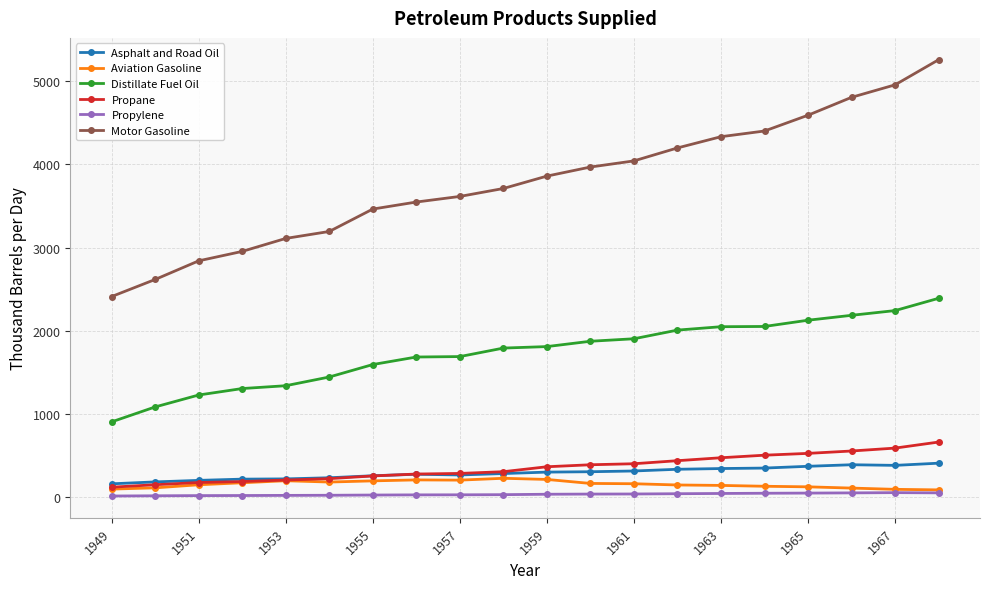

Which series has the widest spread of values?

Motor Gasoline